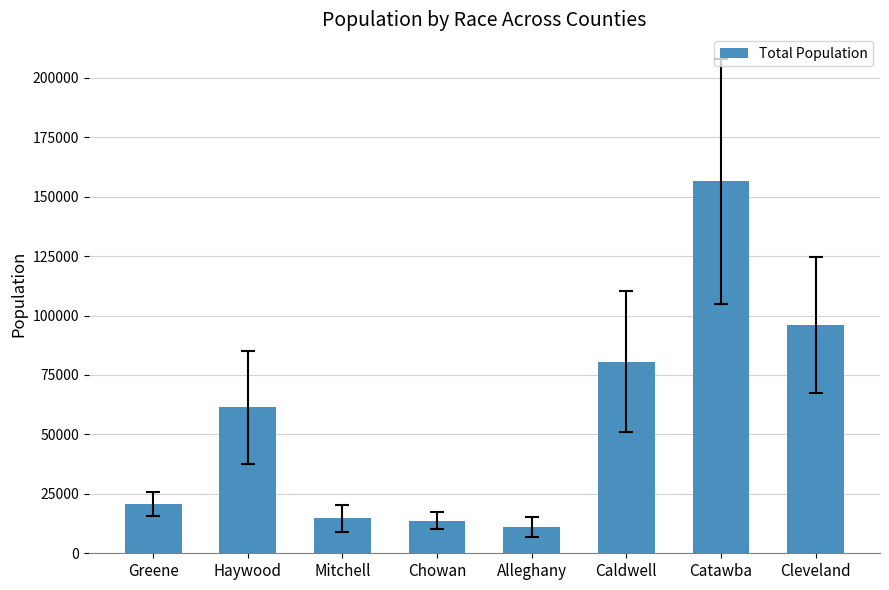

What is the sum of the values at Chowan and Catawba?

170117